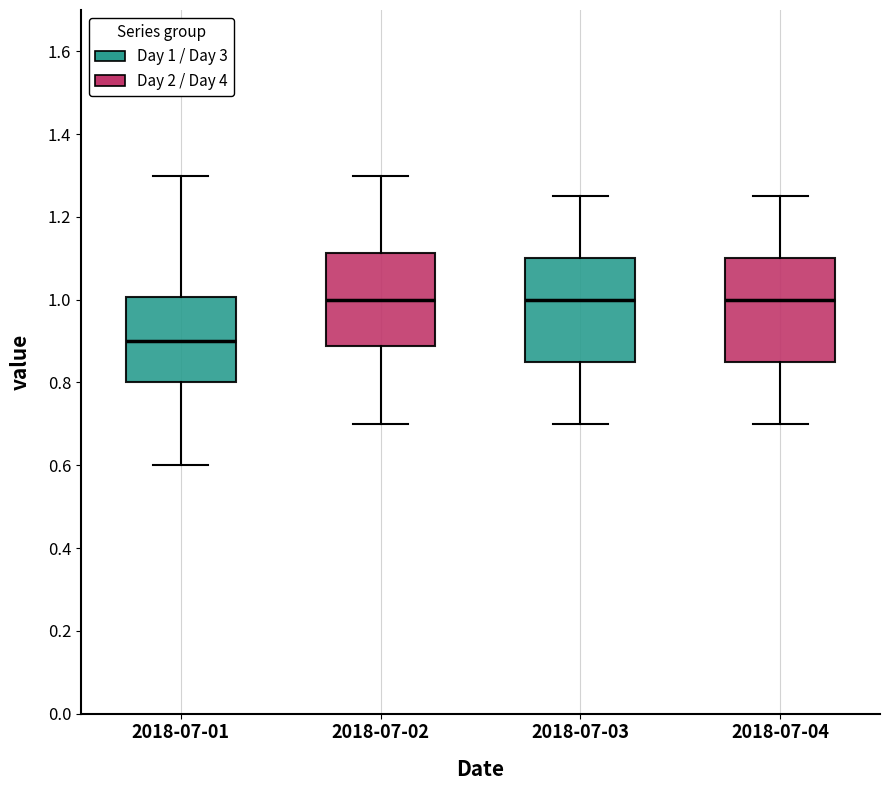

Reading left to right, transcribe this box plot: for each box, give where its median line is, the range the box spans, and where its two whiskers end, as read against the y-axis. The values are not printed on the chart, so give them approximately, as read against the axis.

2018-07-01: median 0.90, box 0.80 to 1.00, whiskers 0.60 to 1.30
2018-07-02: median 1.00, box 0.88 to 1.12, whiskers 0.70 to 1.30
2018-07-03: median 1.00, box 0.86 to 1.10, whiskers 0.70 to 1.26
2018-07-04: median 1.00, box 0.86 to 1.10, whiskers 0.70 to 1.26